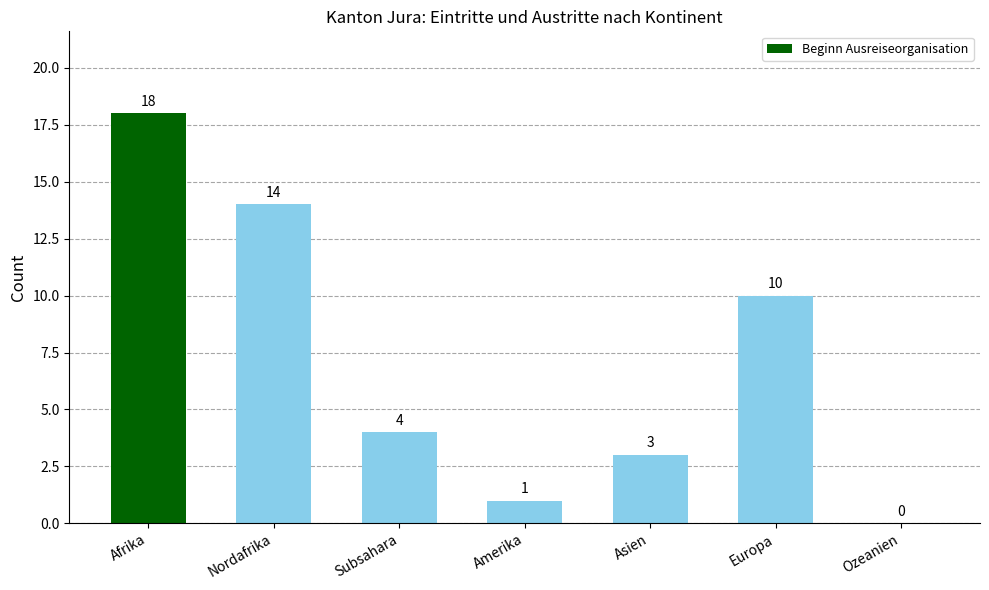

Is it true that the value at Subsahara is 6?

False